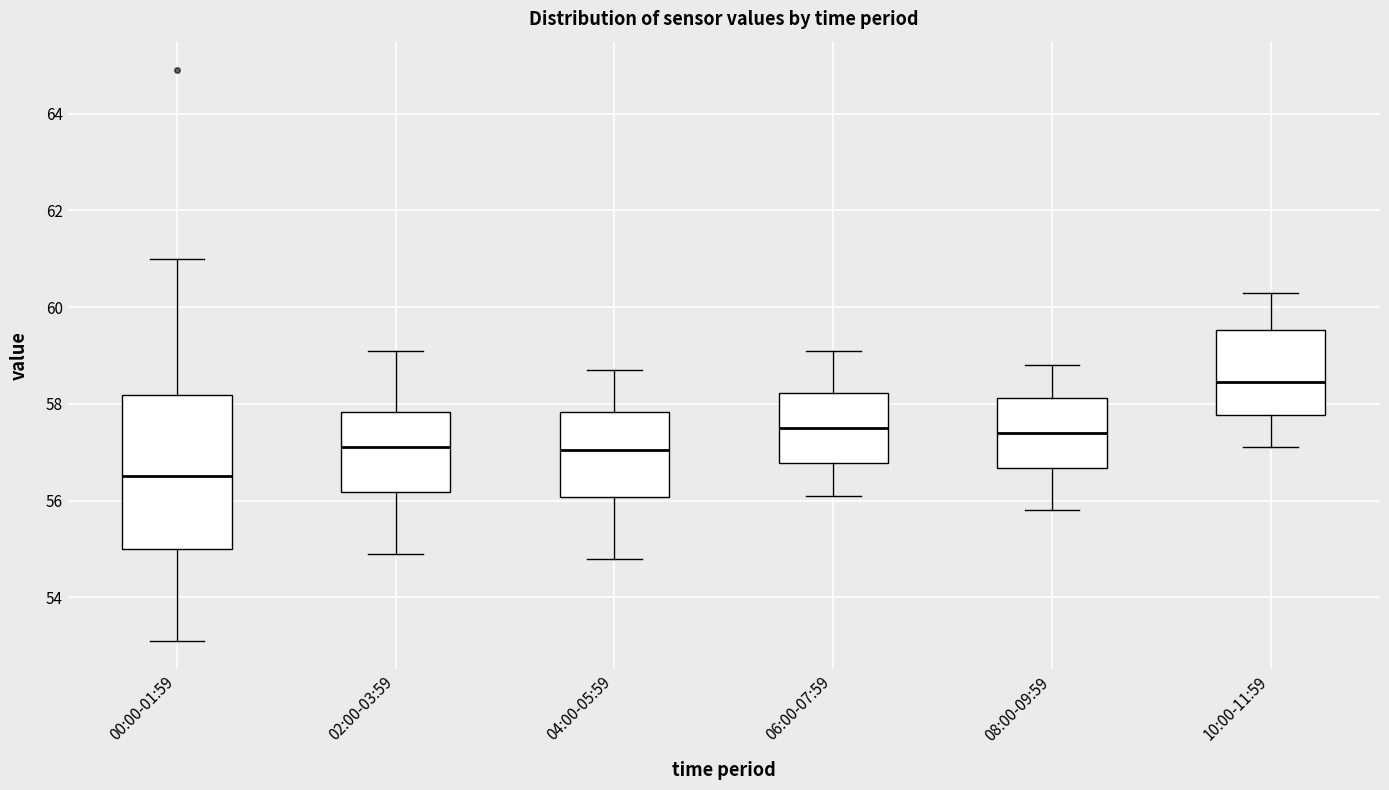

Comparing the boxes themselves (not the whiskers), which one is the tallest?

00:00-01:59